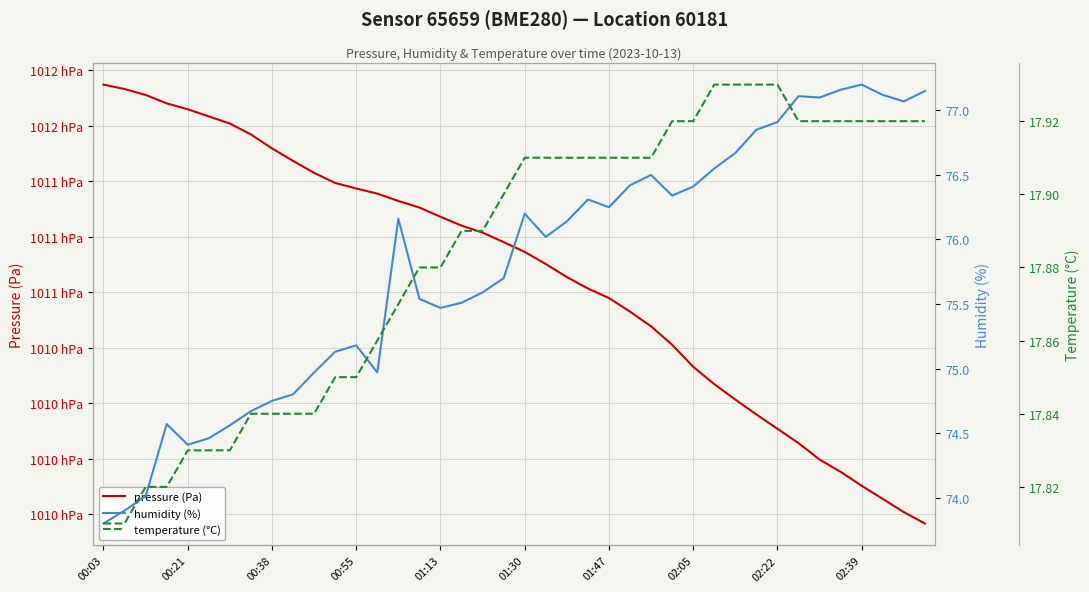

Which series has the largest total across all categories?

pressure (Pa)